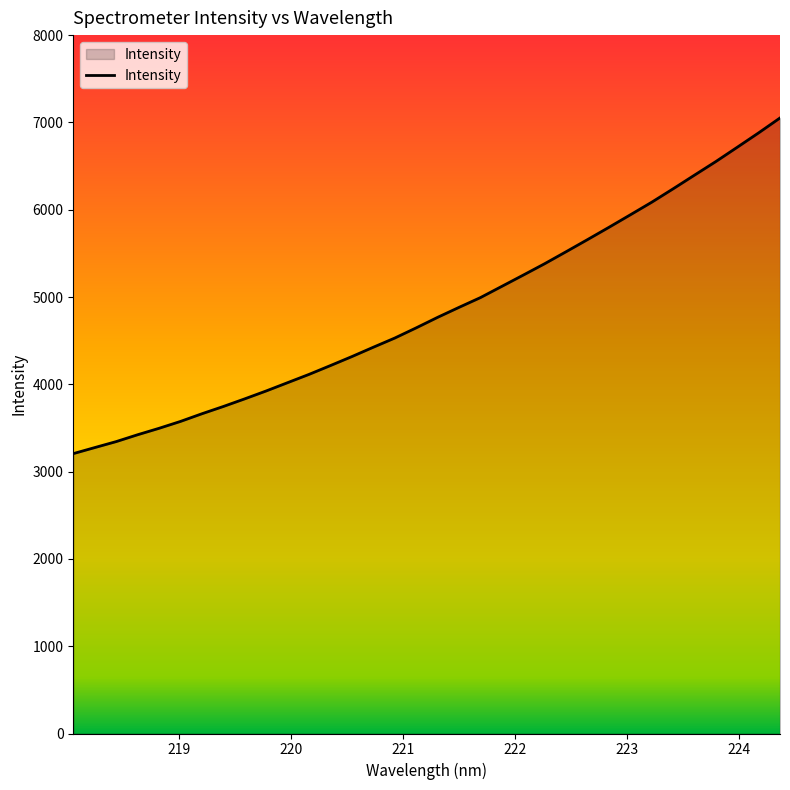

What is the difference between the maximum and minimum values?

3844.9